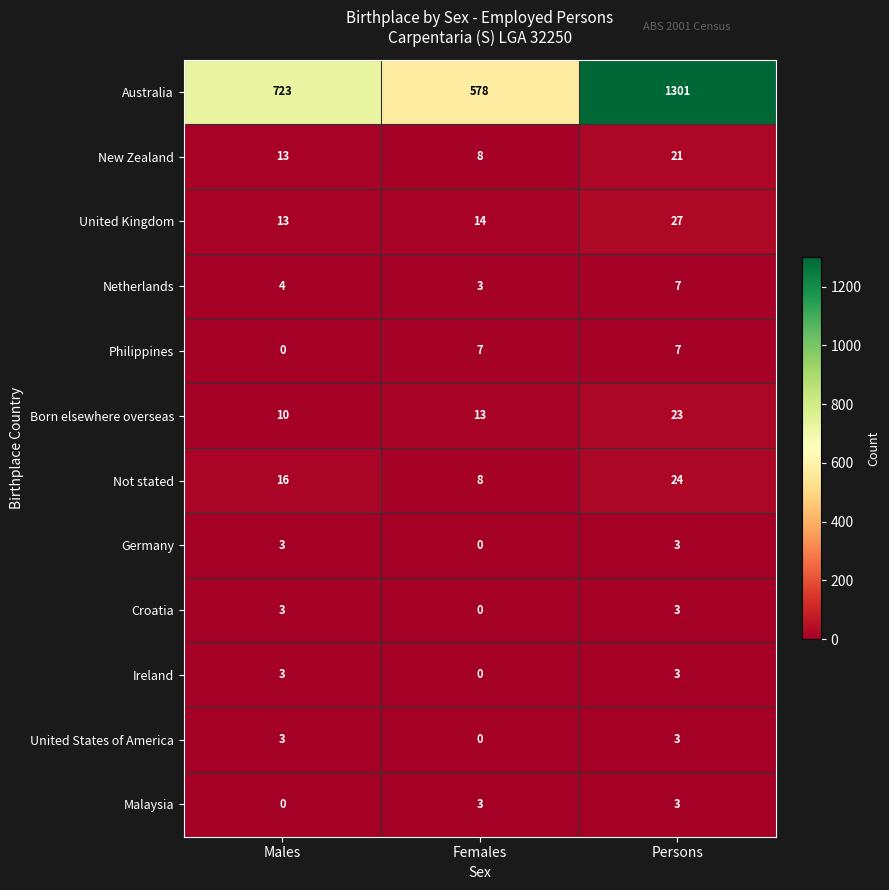

What is the approximate value of United Kingdom at Females?

14